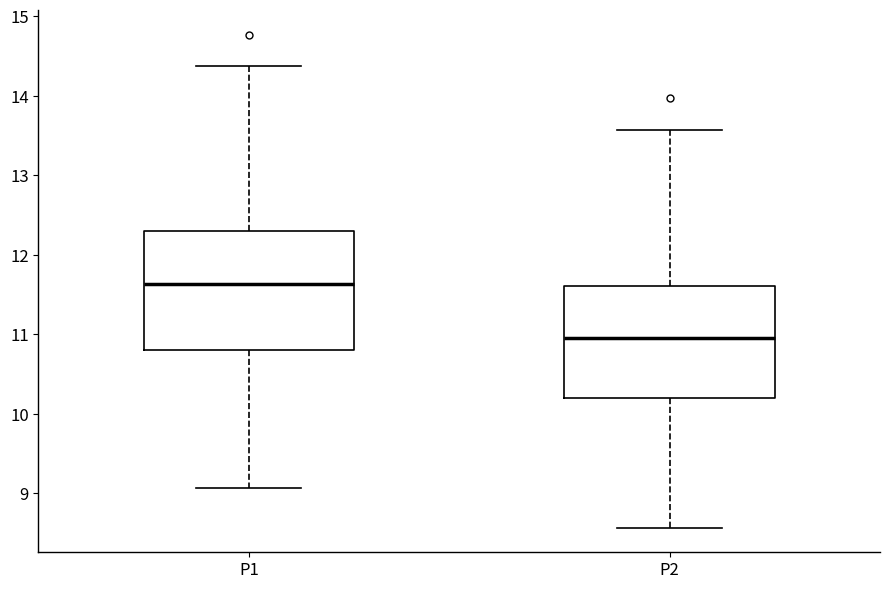

Where does the lower whisker of the box for P1 end on the y-axis? The values are not printed on the chart, so give them approximately, as read against the axis.

9.1